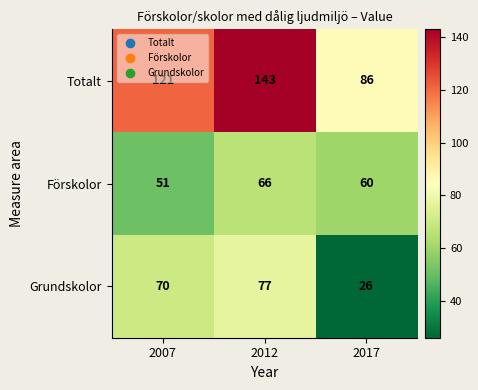

What is the smallest value displayed?

26